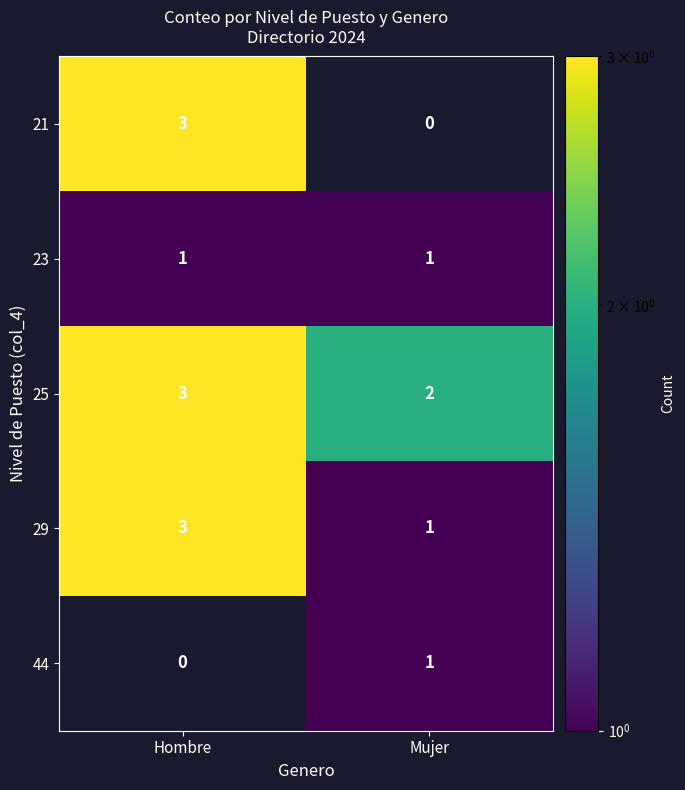

At how many categories does at least one series exceed 1?

2